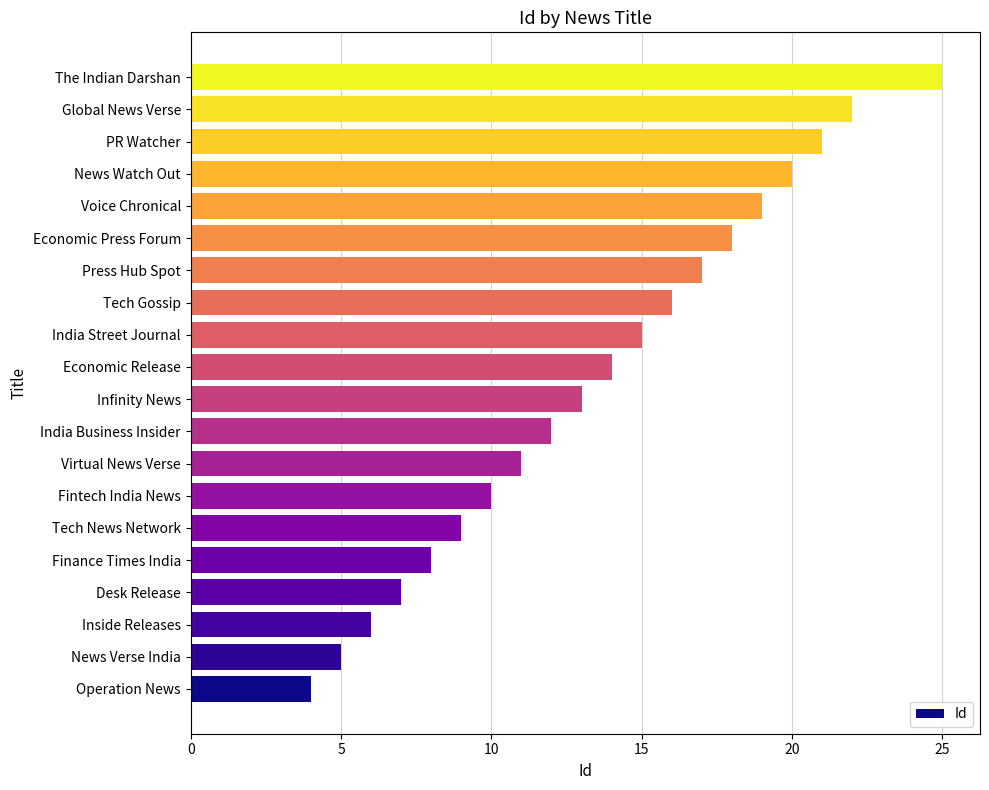

What is the maximum value shown in the chart?

25